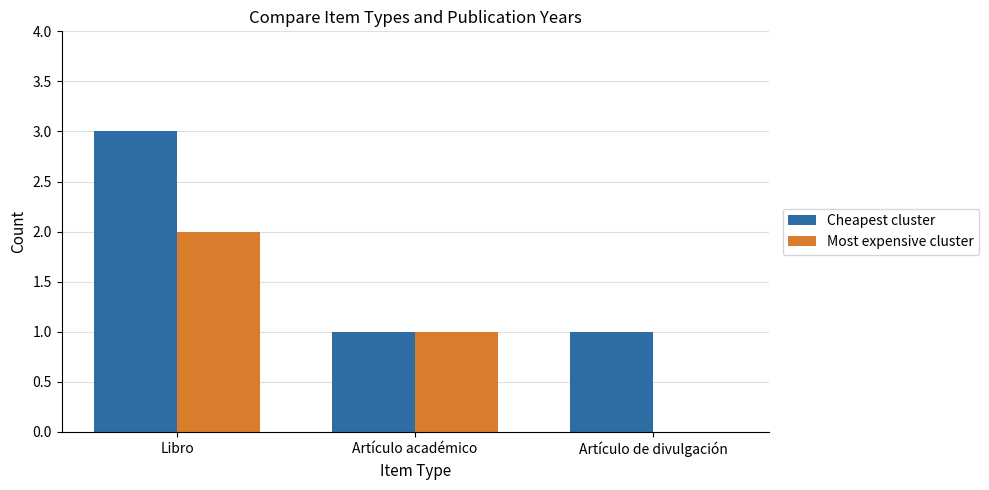

What is the difference between the Most expensive cluster values at Artículo de divulgación and Artículo académico?

1